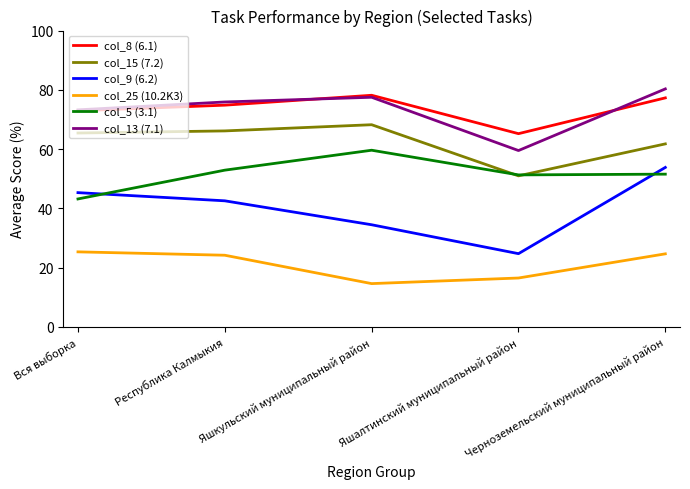

What is the difference between the maximum and minimum values in the col_13 (7.1) series?

20.8